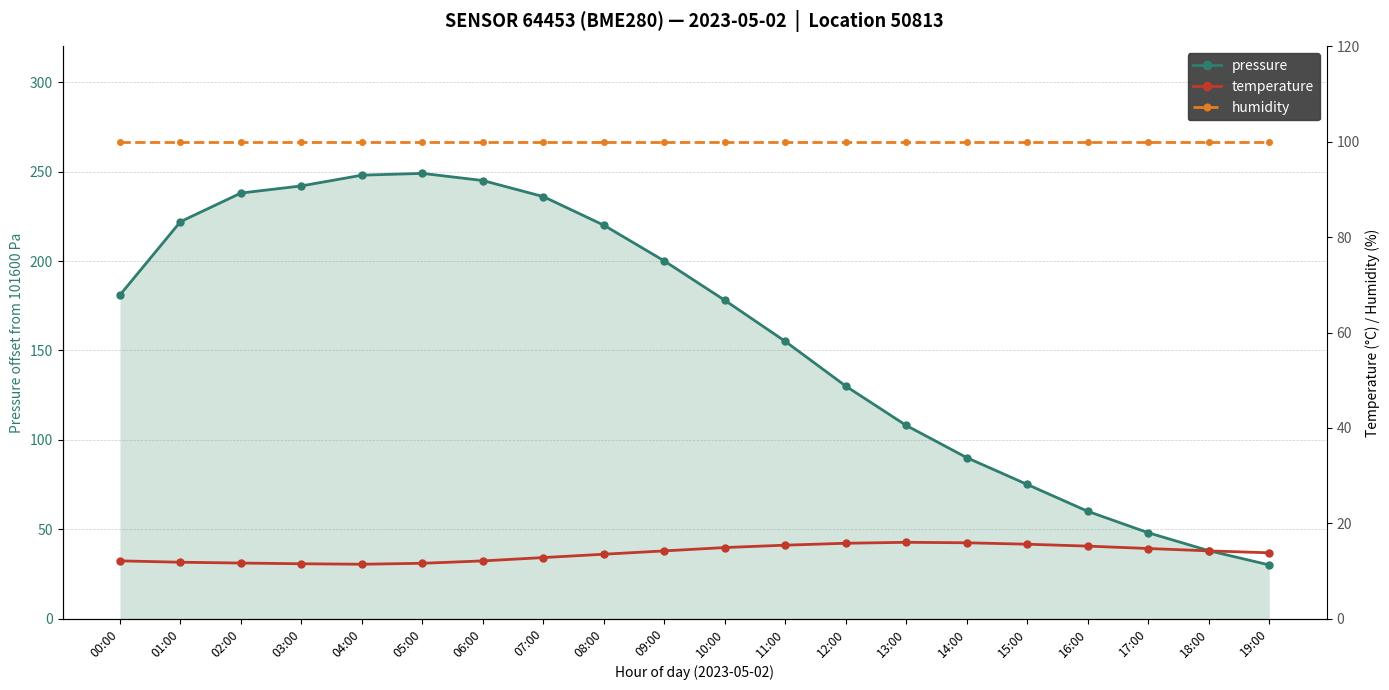

What is the value of the humidity point at the 13th from the left?

100.0